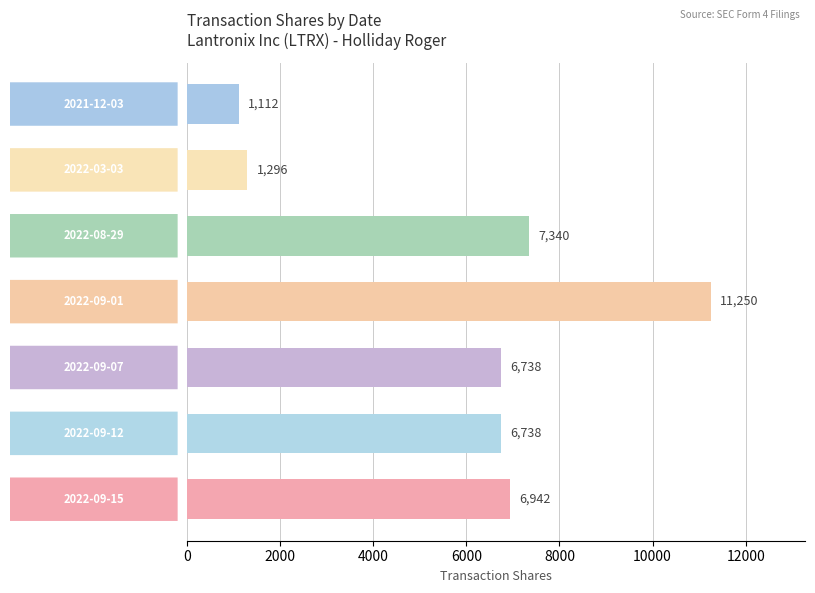

Reading top to bottom, what are all the values shown in this chart?

2021-12-03=1112	2022-03-03=1296	2022-08-29=7340	2022-09-01=11250	2022-09-07=6738	2022-09-12=6738	2022-09-15=6942